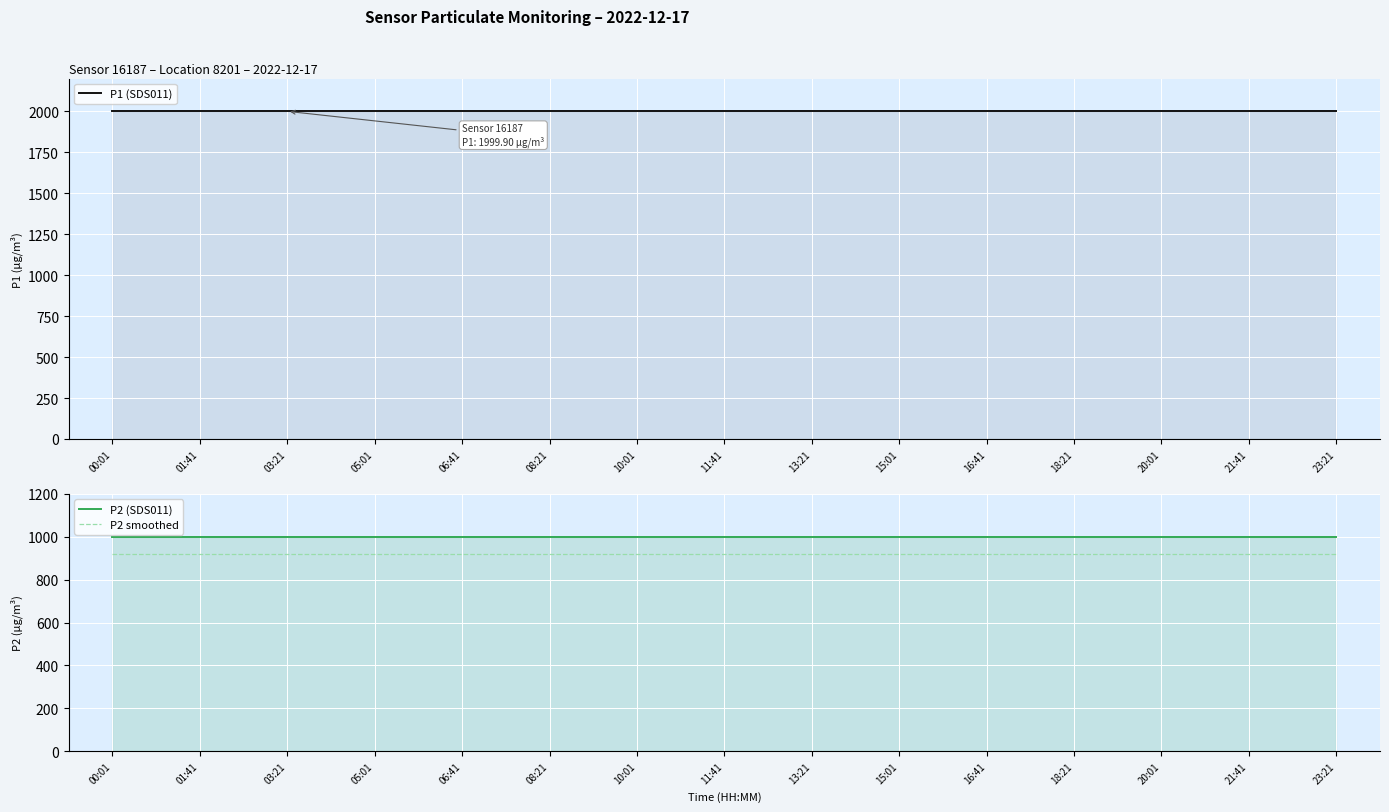

Where is P2 (SDS011) nearest to the value 999?

00:01